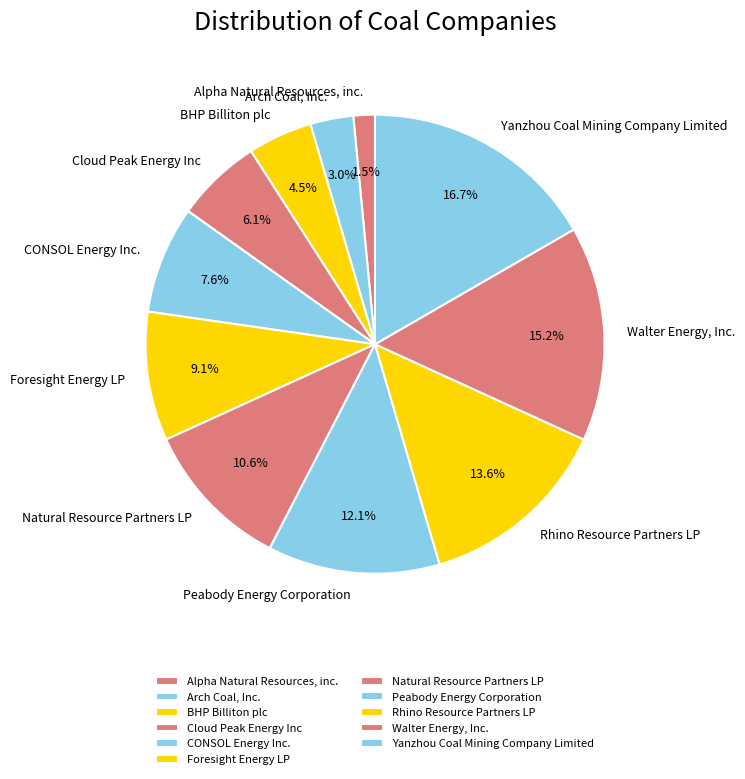

What percentage is the Arch Coal, Inc. slice, to the nearest percent?

3%